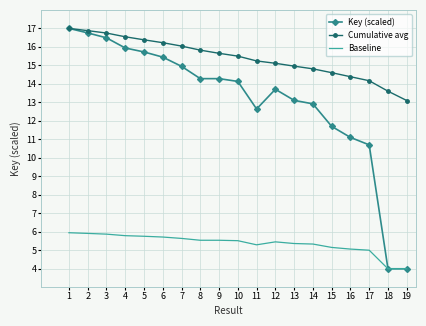

The Baseline series shows 2.0 at 15. True or false?

False